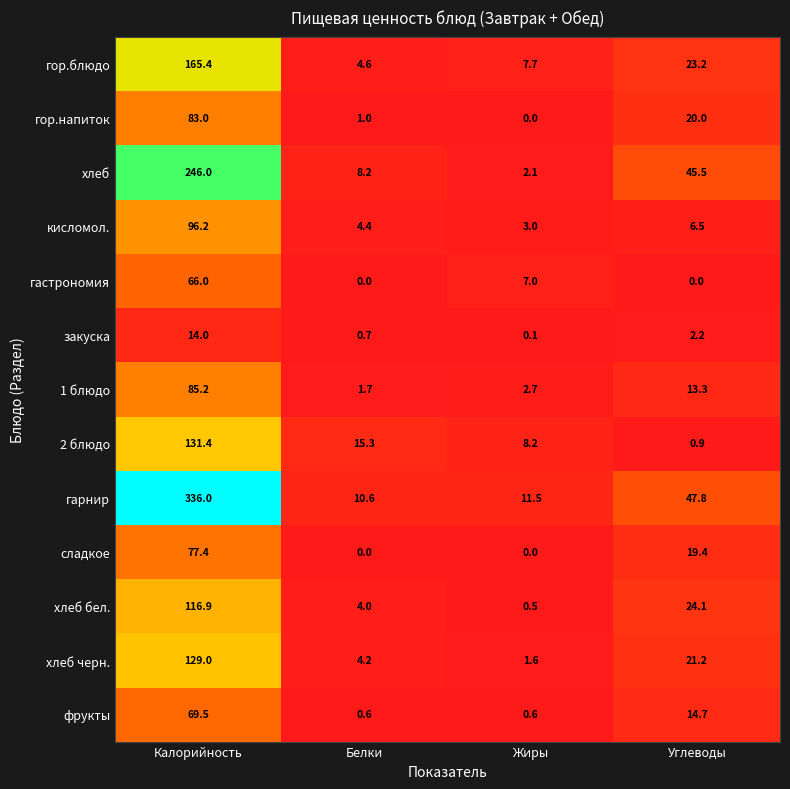

Which series has the largest total across all categories?

гарнир